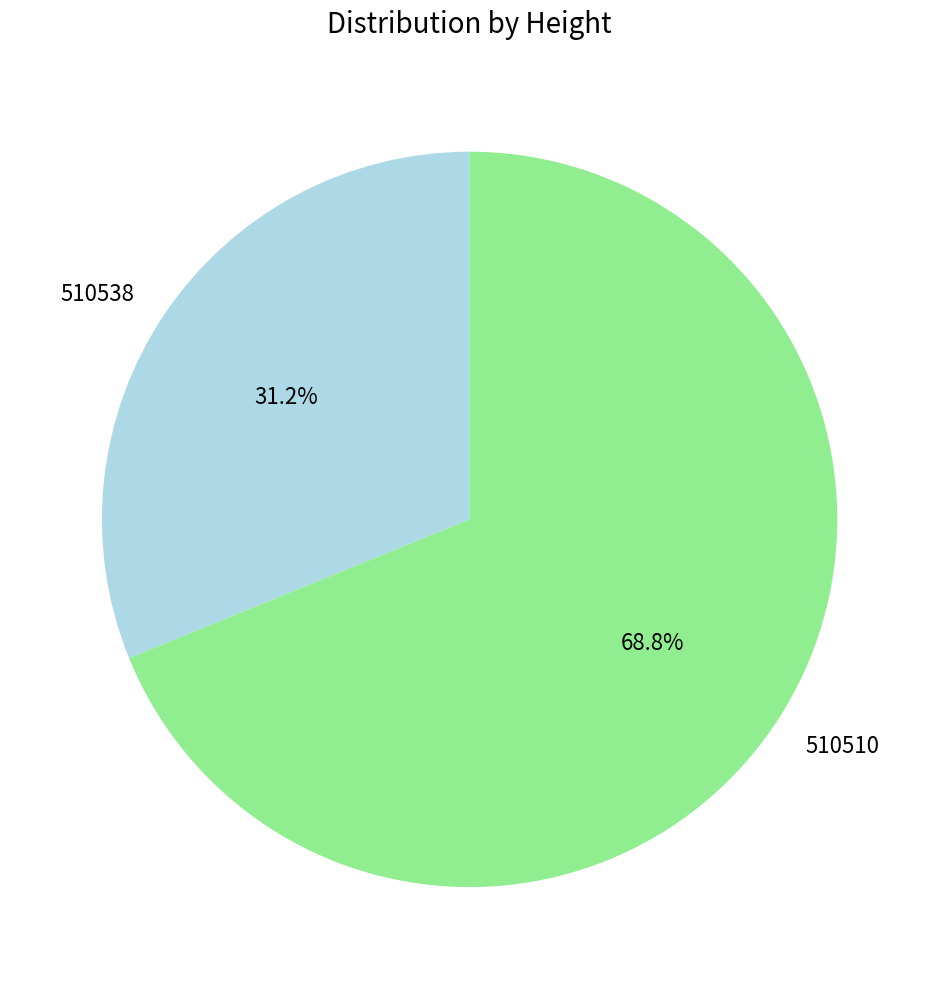

How much of the chart is everything except 510510?

31.2%